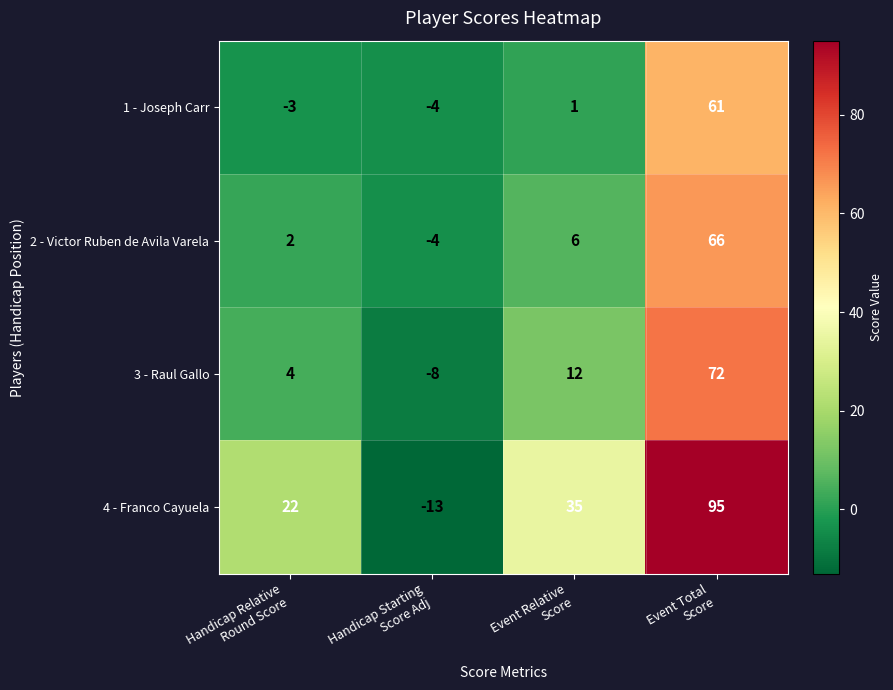

What is the greatest value displayed?

95